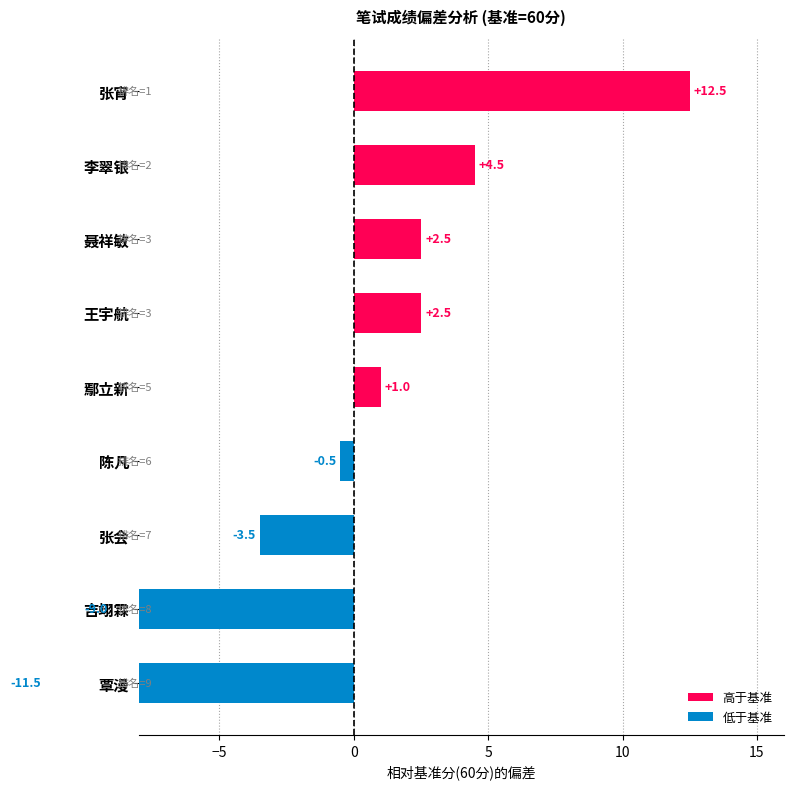

What is the difference between the second highest and second lowest values?

13.5